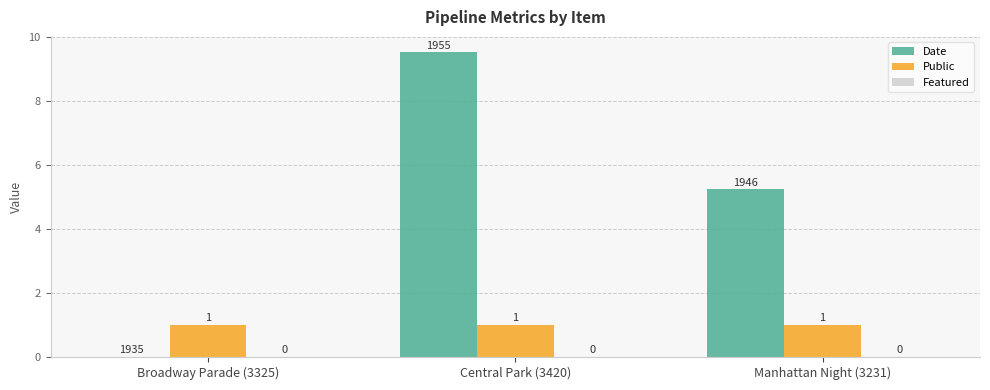

What is the sum of the Public values at Central Park (3420) and Manhattan Night (3231)?

2.0